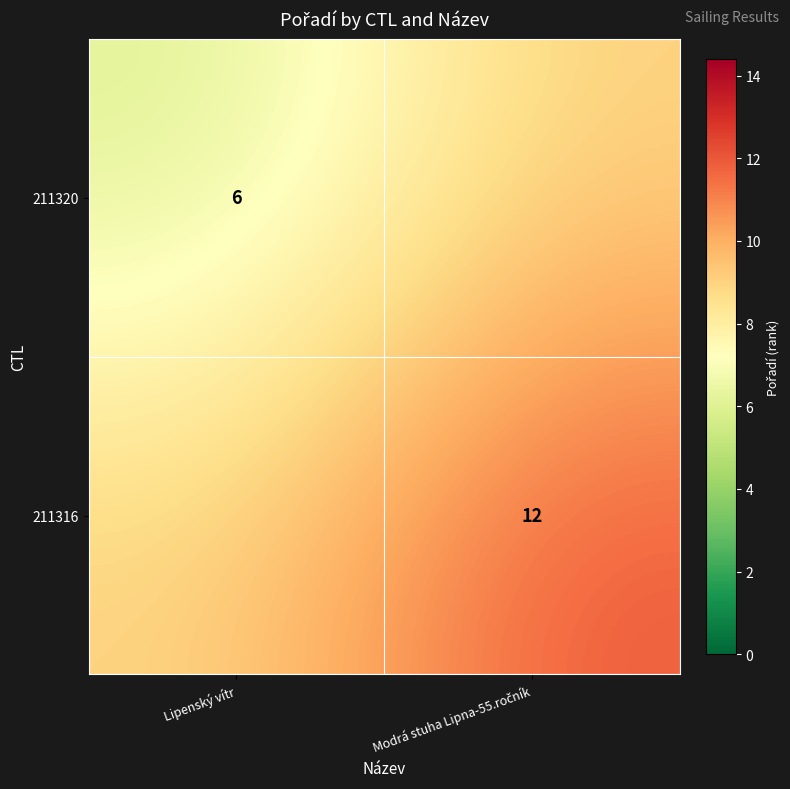

The 211320 series shows 2 at Lipenský vítr. True or false?

False